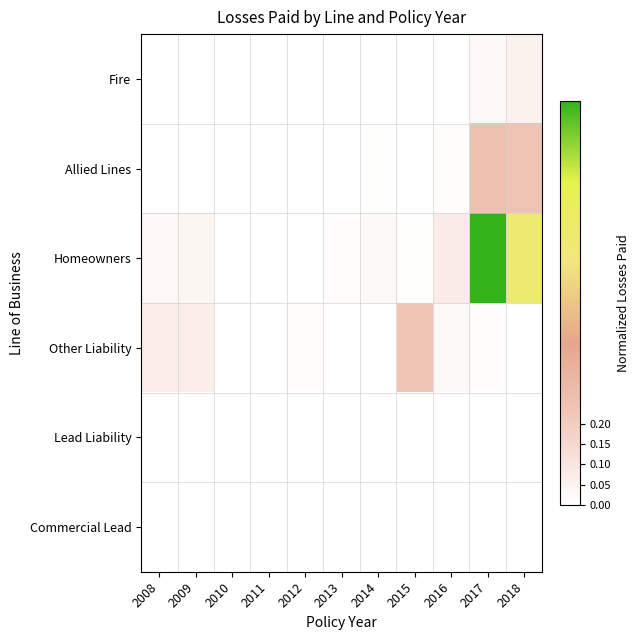

At which category does the chart reach its peak across all series?

2017